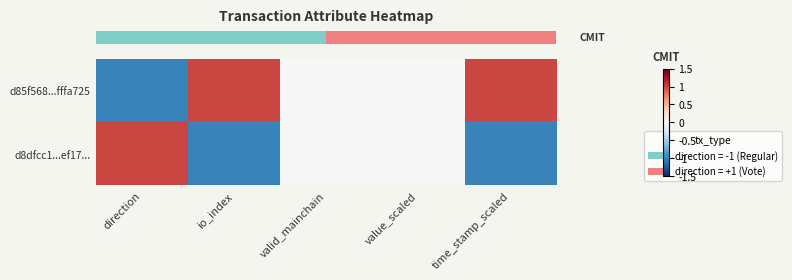

At which category is the sum across all series the highest?

direction